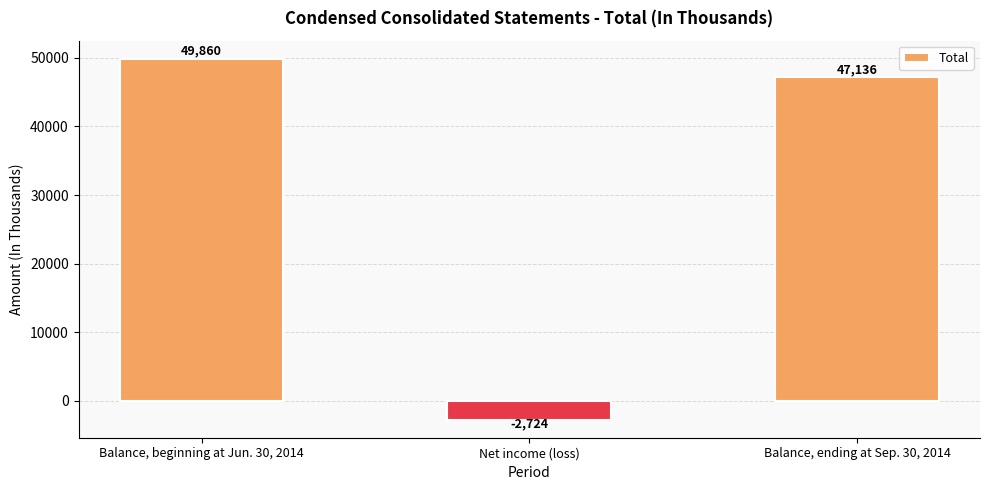

What position from the left is Balance, beginning at Jun. 30, 2014?

1